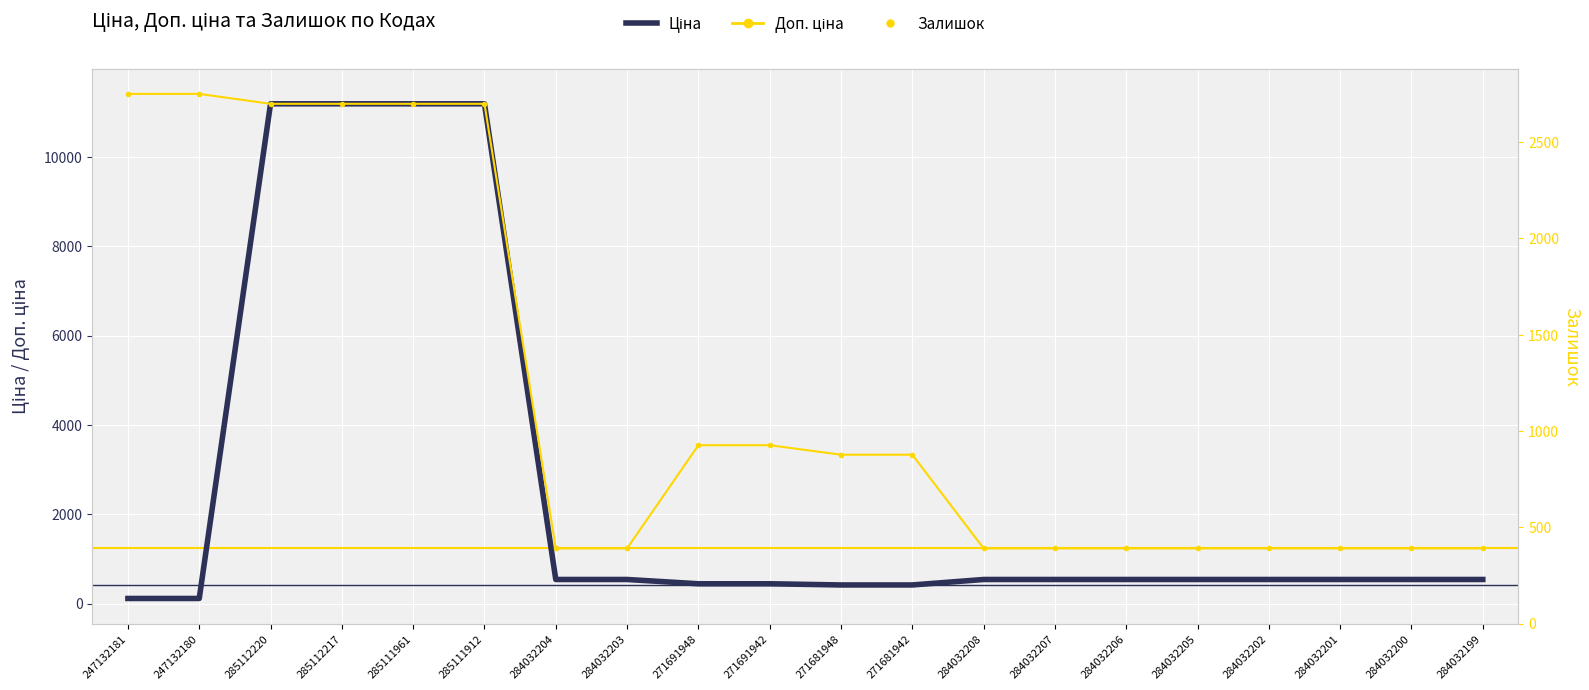

How many data points in Ціна are above 539?

4